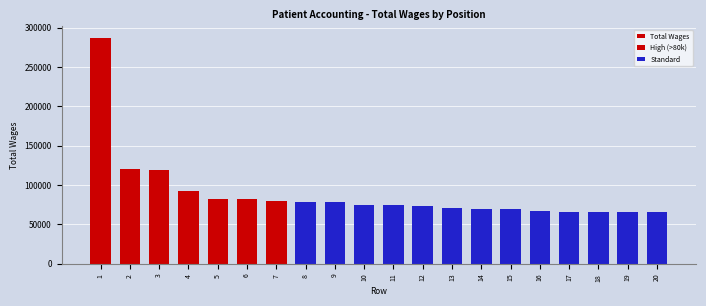

What is the sum of all Total Wages values?

1787135